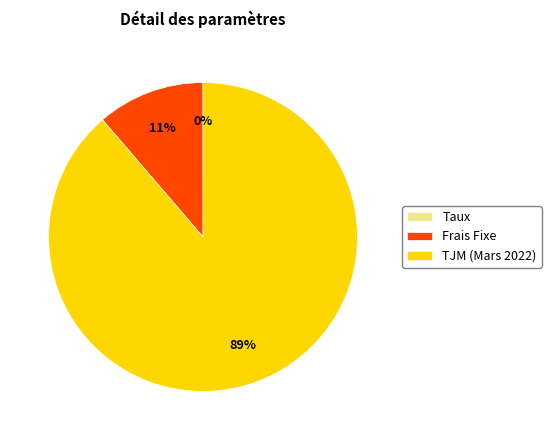

What is the largest slice in the pie chart?

TJM (Mars 2022)